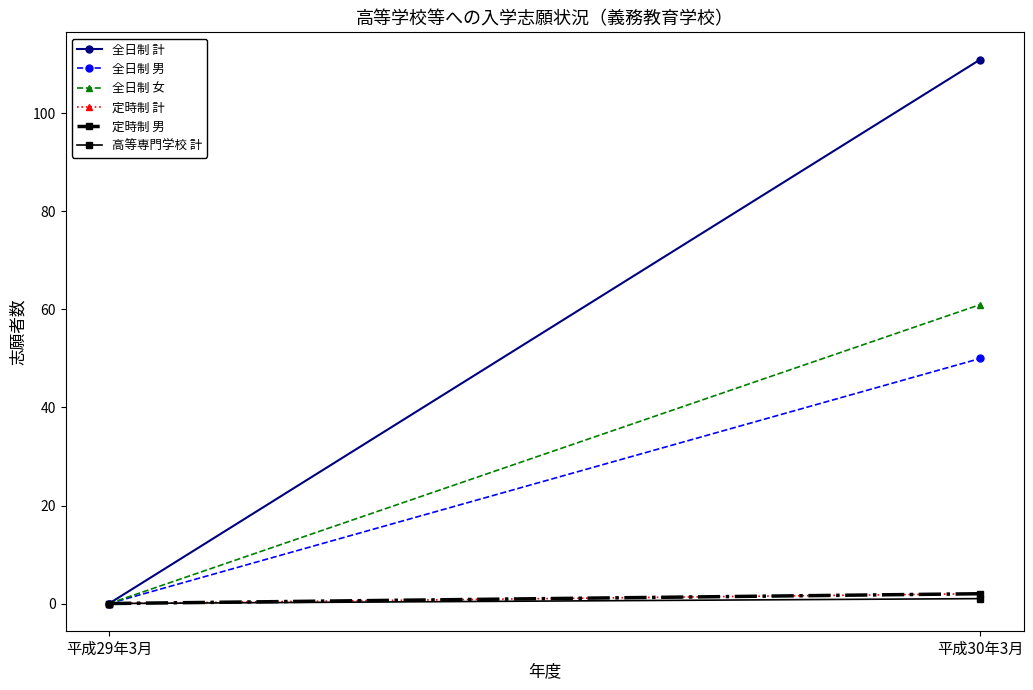

At 平成29年3月, list the series in order from smallest to largest.

全日制 計, 全日制 男, 全日制 女, 定時制 計, 定時制 男, 高等専門学校 計